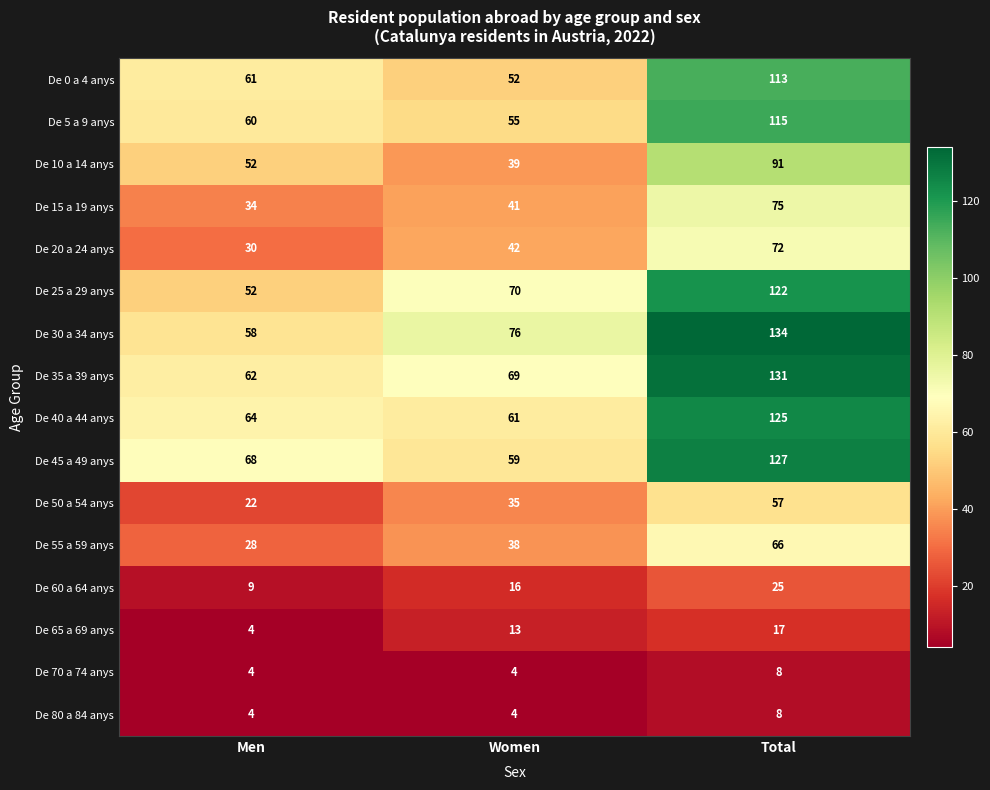

At how many categories does at least one series exceed 59?

3